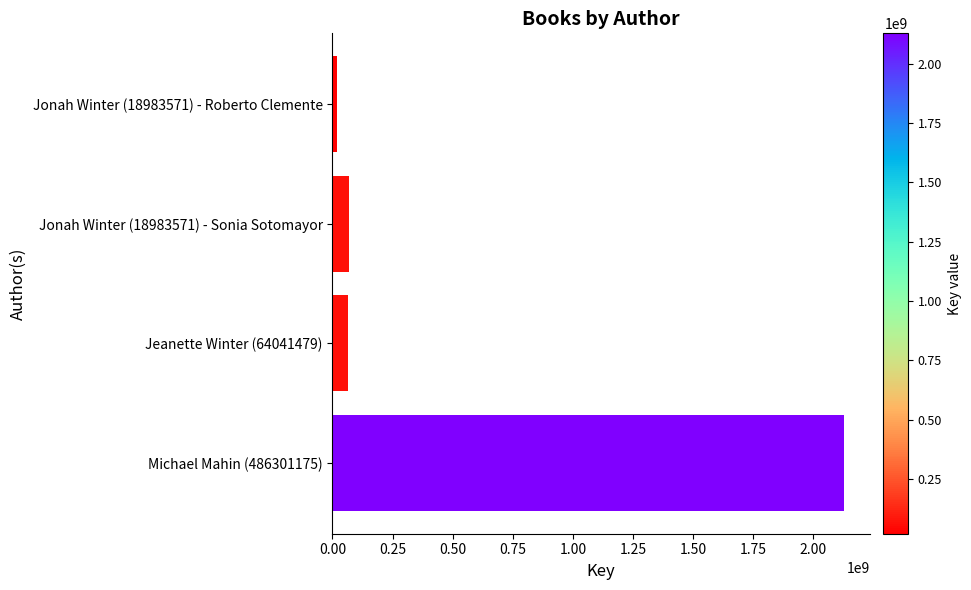

Which label corresponds to the largest value in the chart?

Michael Mahin (486301175)